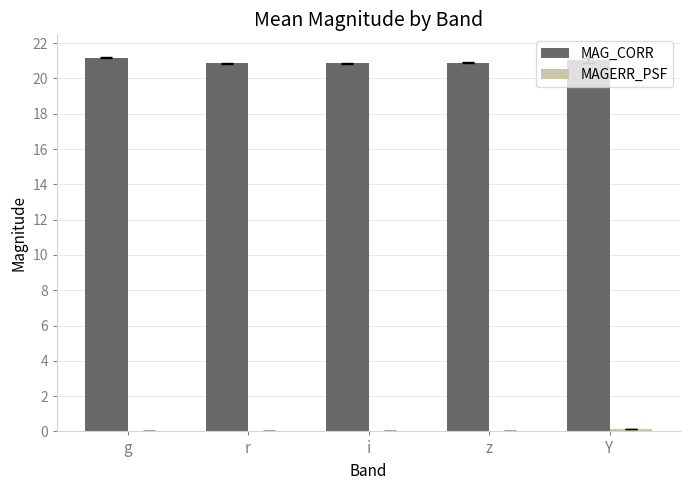

What is the approximate value of MAG_CORR at g?

21.2